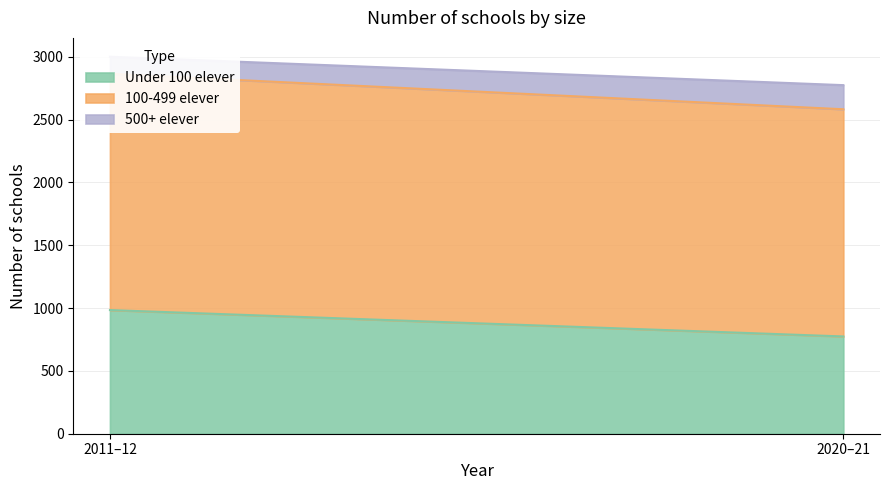

Is it true that 500+ elever equals 344 at 2020–21?

False